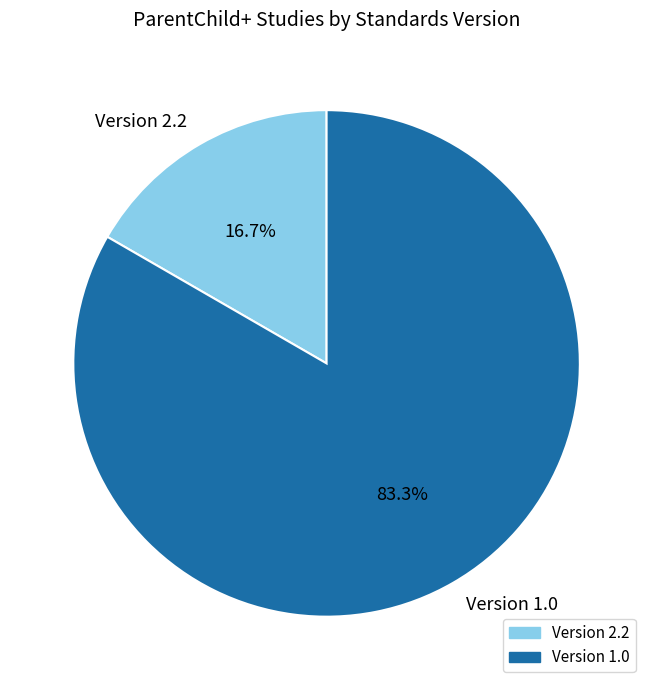

Which category has the smallest portion of the pie?

Version 2.2